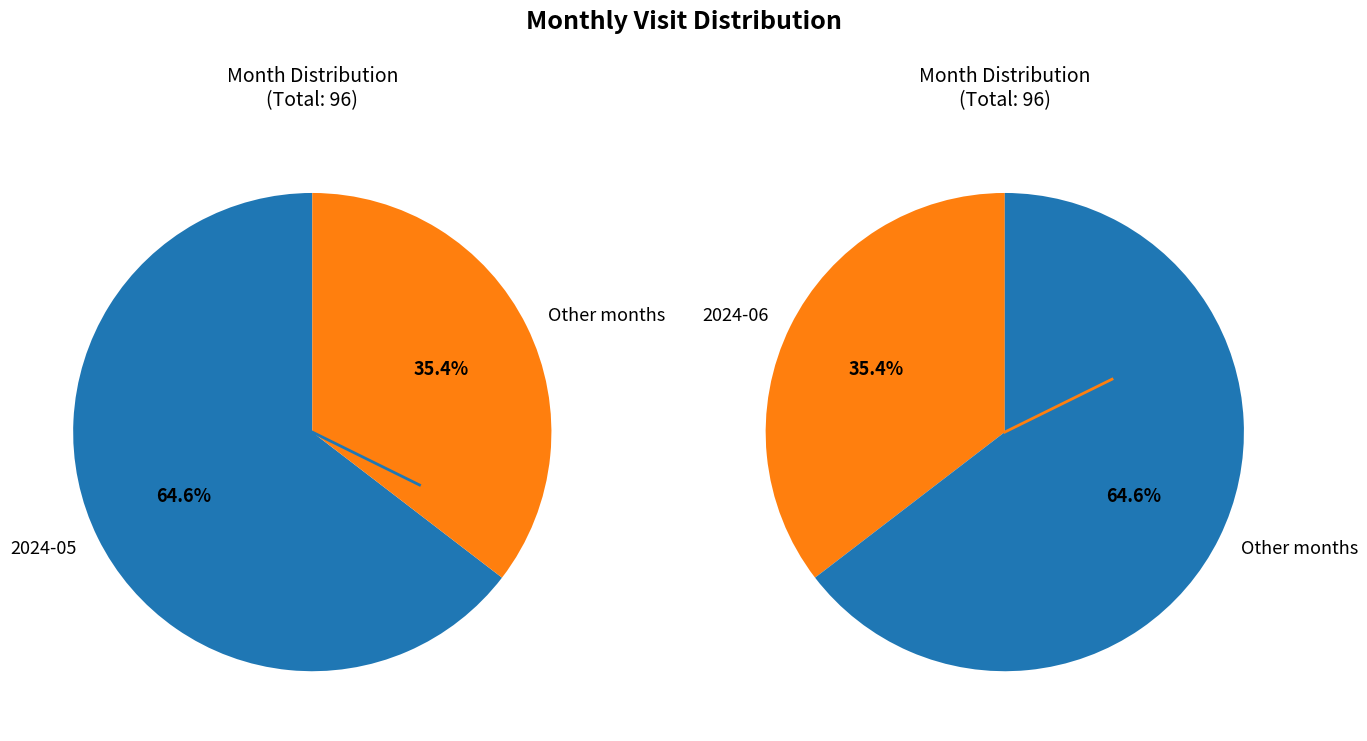

To the nearest percent, what portion does 2024-05 represent?

65%